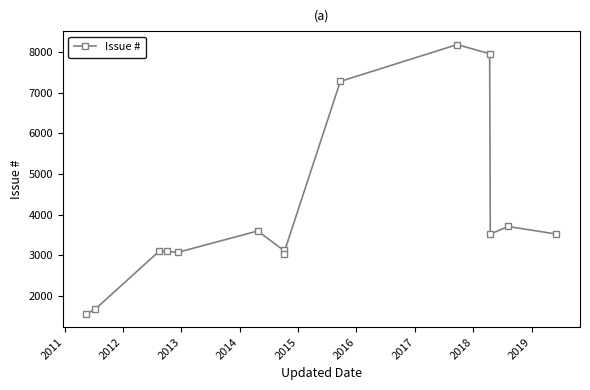

Does the chart have visible grid lines?

No